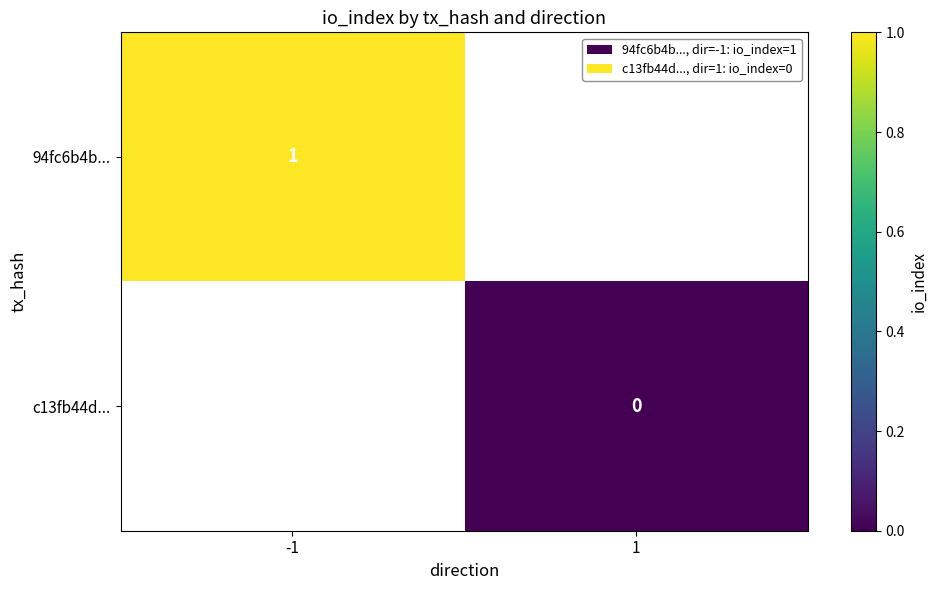

Rank the series by their average value, from highest to lowest.

94fc6b4b..., c13fb44d...